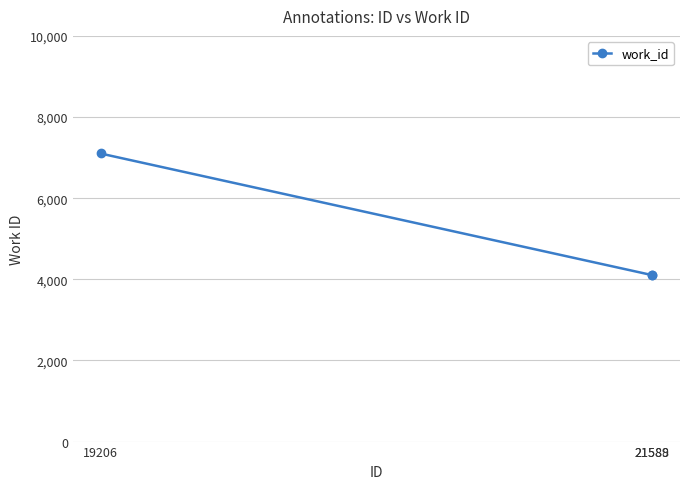

Reading right to left, what are all the values shown in this chart?

21589=4103	21588=4103	19206=7101